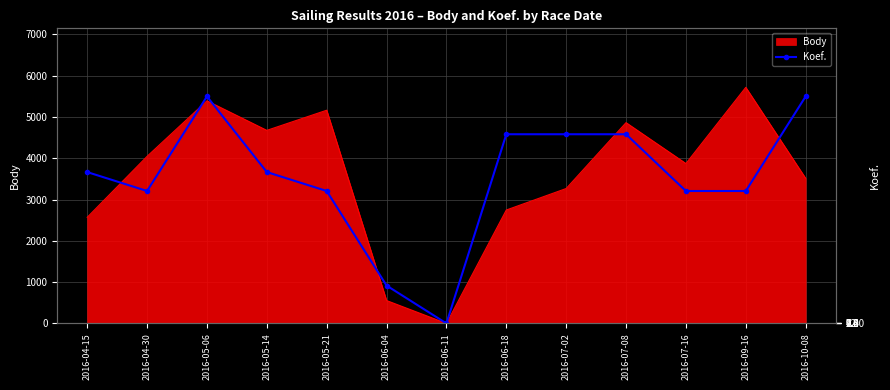

At which label is Body closest to 2859?

2016-06-18